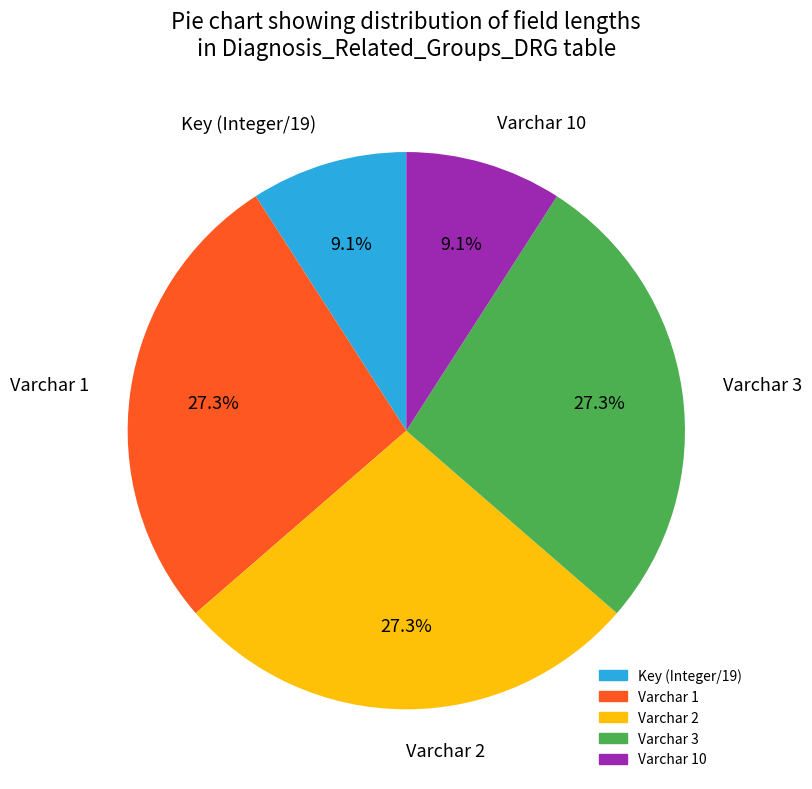

Approximately how many times larger is the value at Varchar 3 compared to Varchar 2?

1.0